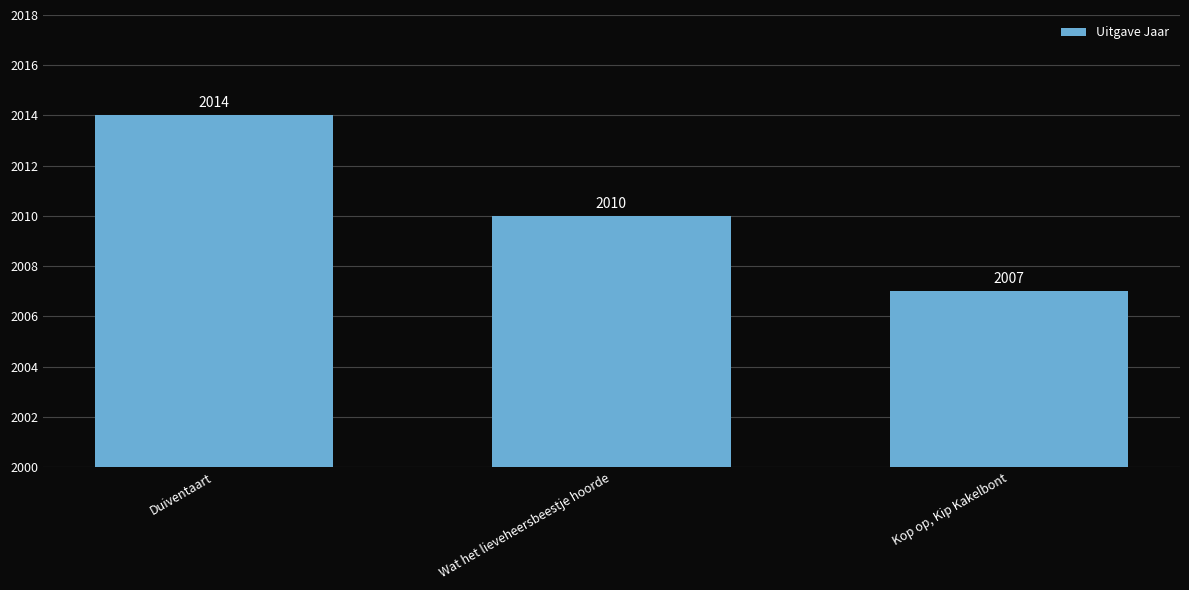

What position from the left is Duiventaart?

1